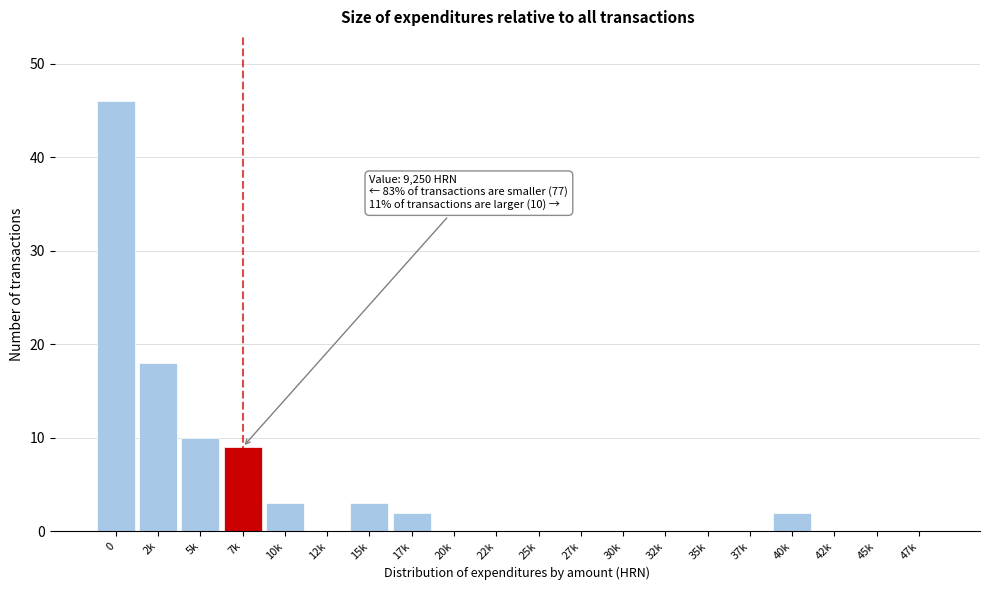

Reading left to right, what are all the values shown in this chart?

0=46	2k=18	5k=10	7k=9	10k=3	12k=0	15k=3	17k=2	20k=0	22k=0	25k=0	27k=0	30k=0	32k=0	35k=0	37k=0	40k=2	42k=0	45k=0	47k=0